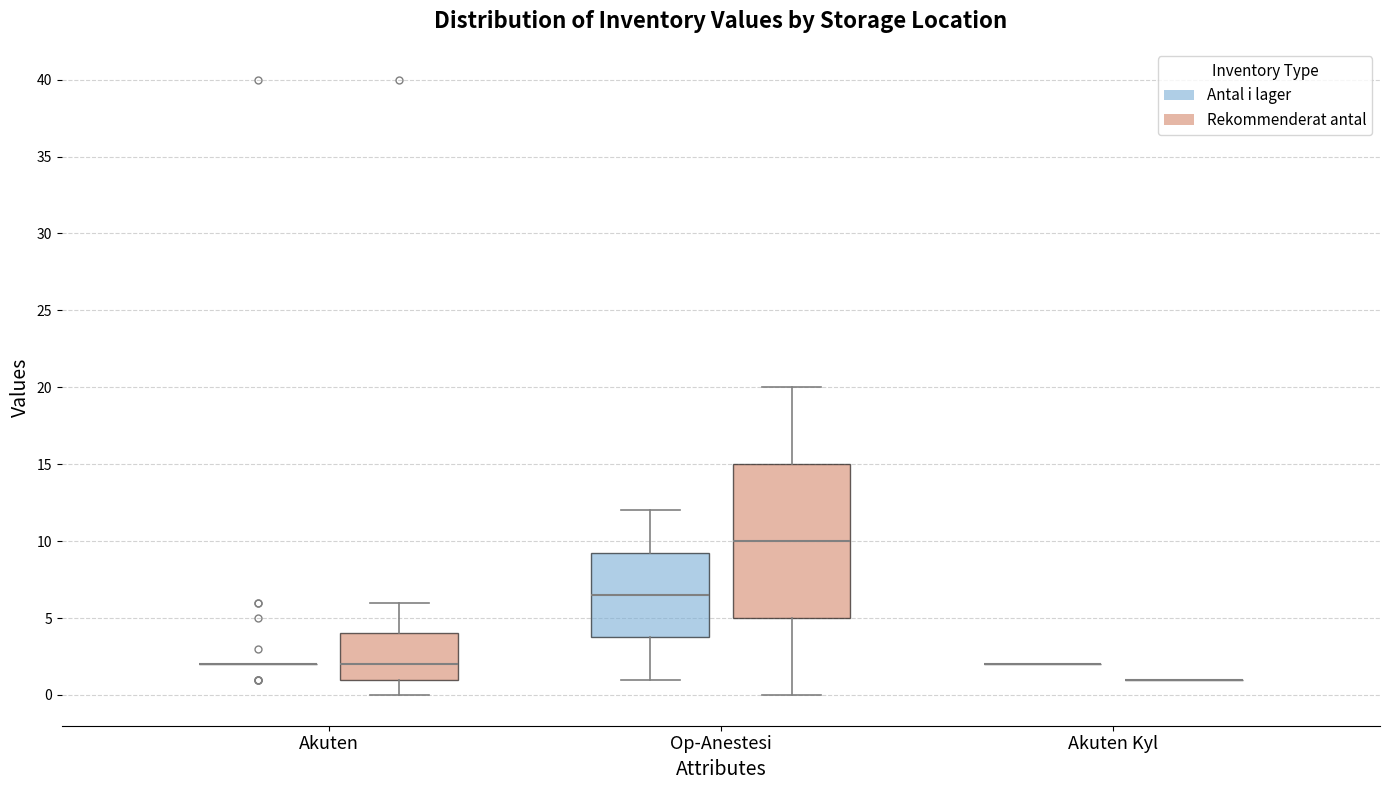

Reading left to right, transcribe this box plot: for each box, give where its median line is, the range the box spans, and where its two whiskers end, as read against the y-axis. The values are not printed on the chart, so give them approximately, as read against the axis.

Akuten (Antal i lager): box collapsed to a line at 2.0, whiskers 2.0 to 2.0
Akuten (Rekommenderat antal): median 2.0, box 1.0 to 4.0, whiskers 0.0 to 6.0
Op-Anestesi (Antal i lager): median 6.5, box 4.0 to 9.5, whiskers 1.0 to 12.0
Op-Anestesi (Rekommenderat antal): median 10.0, box 5.0 to 15.0, whiskers 0.0 to 20.0
Akuten Kyl (Antal i lager): box collapsed to a line at 2.0, whiskers 2.0 to 2.0
Akuten Kyl (Rekommenderat antal): box collapsed to a line at 1.0, whiskers 1.0 to 1.0